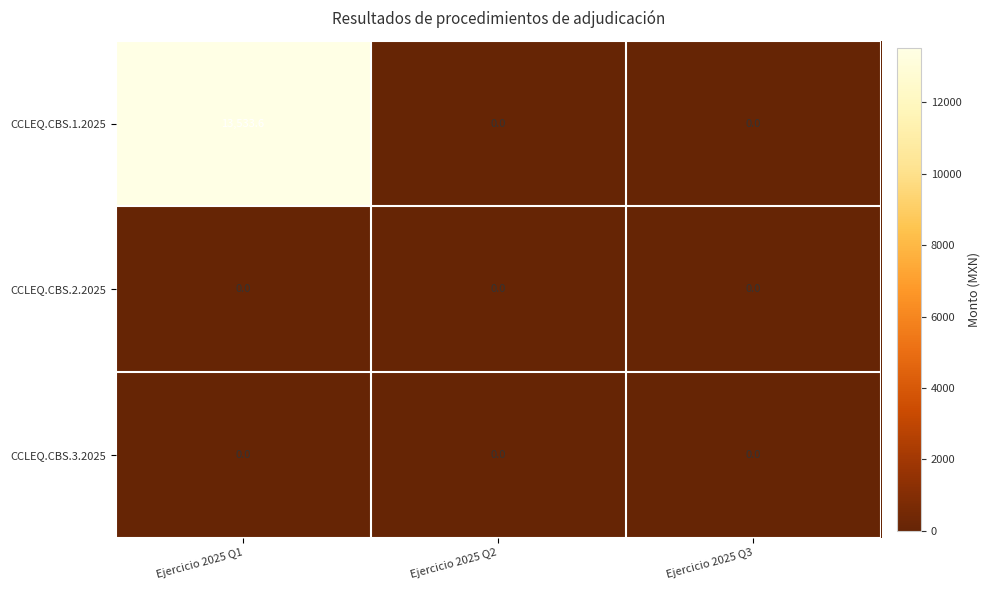

What is the total value across all series at Ejercicio 2025 Q1?

13533.6